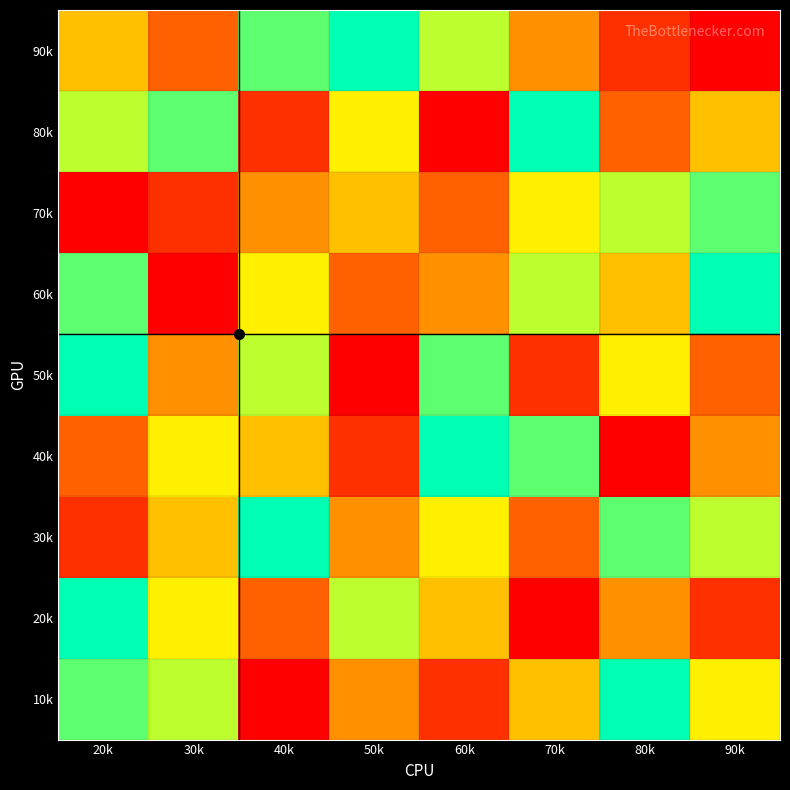

At which category is the sum across all series the highest?

20k